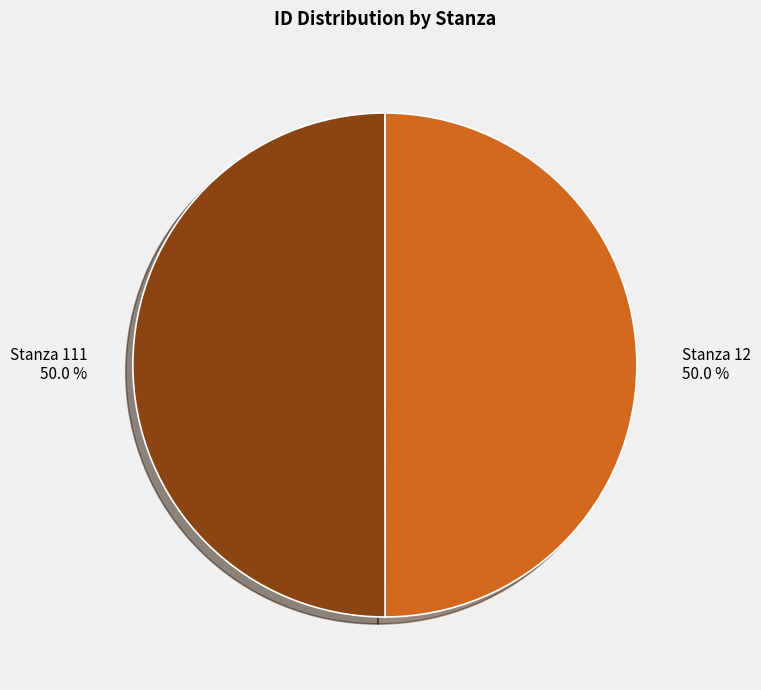

Is it true that Stanza 111 is 44% of the pie?

False